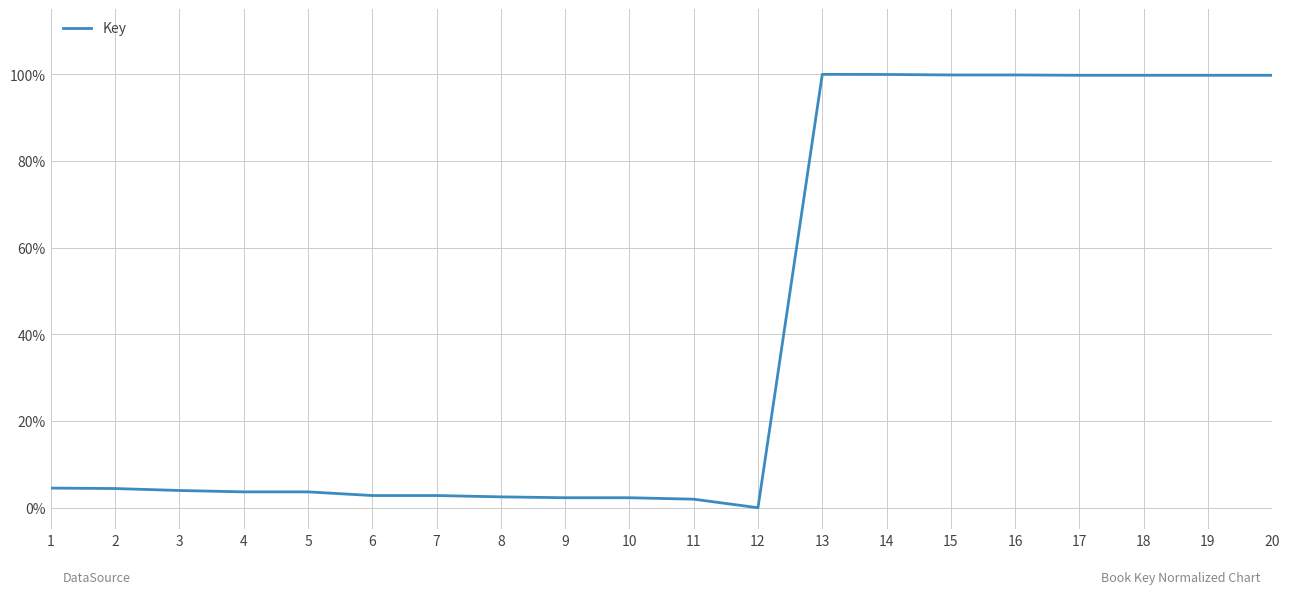

Is it true that the value at 12 is -62.3?

False